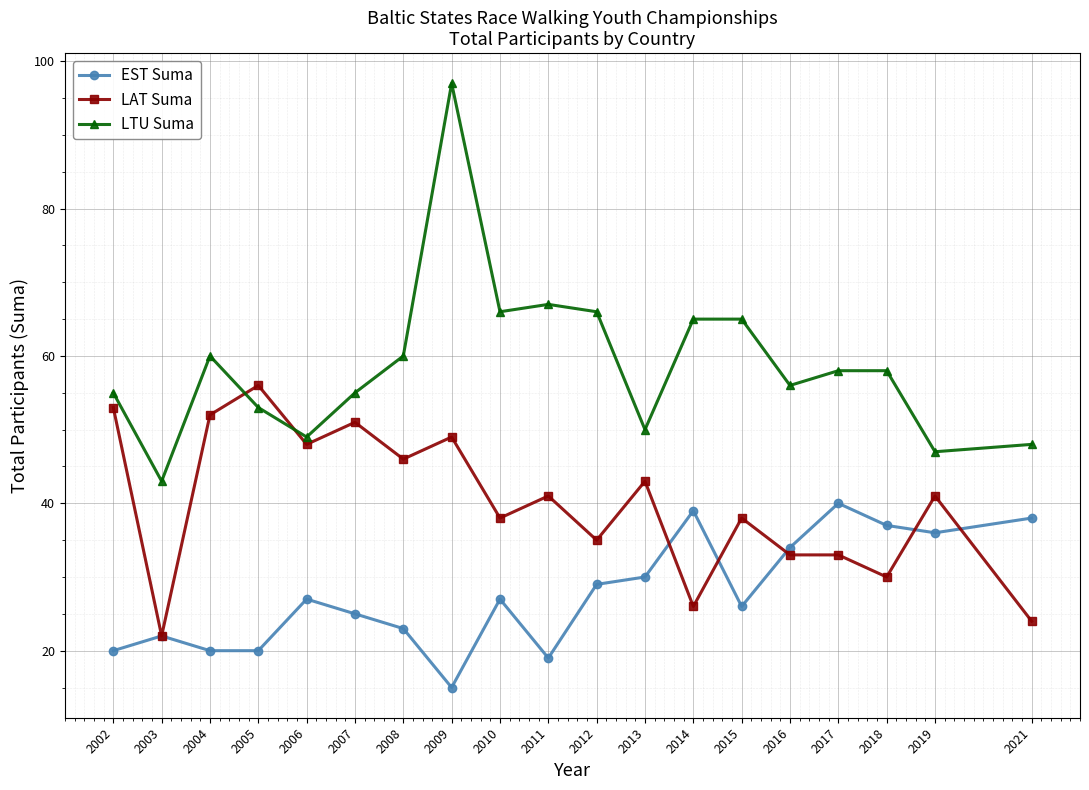

Reading left to right, list all the values displayed in this chart.

EST Suma: 20	22	20	20	27	25	23	15	27	19	29	30	39	26	34	40	37	36	38
LAT Suma: 53	22	52	56	48	51	46	49	38	41	35	43	26	38	33	33	30	41	24
LTU Suma: 55	43	60	53	49	55	60	97	66	67	66	50	65	65	56	58	58	47	48